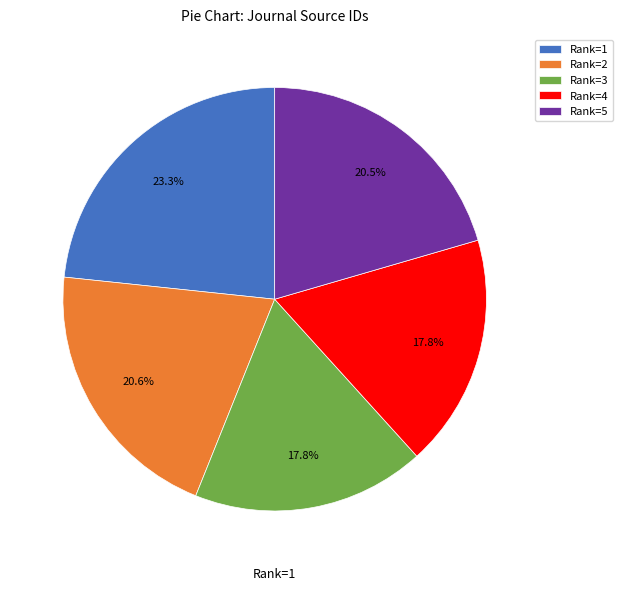

Which category has the biggest portion of the pie?

Rank=1